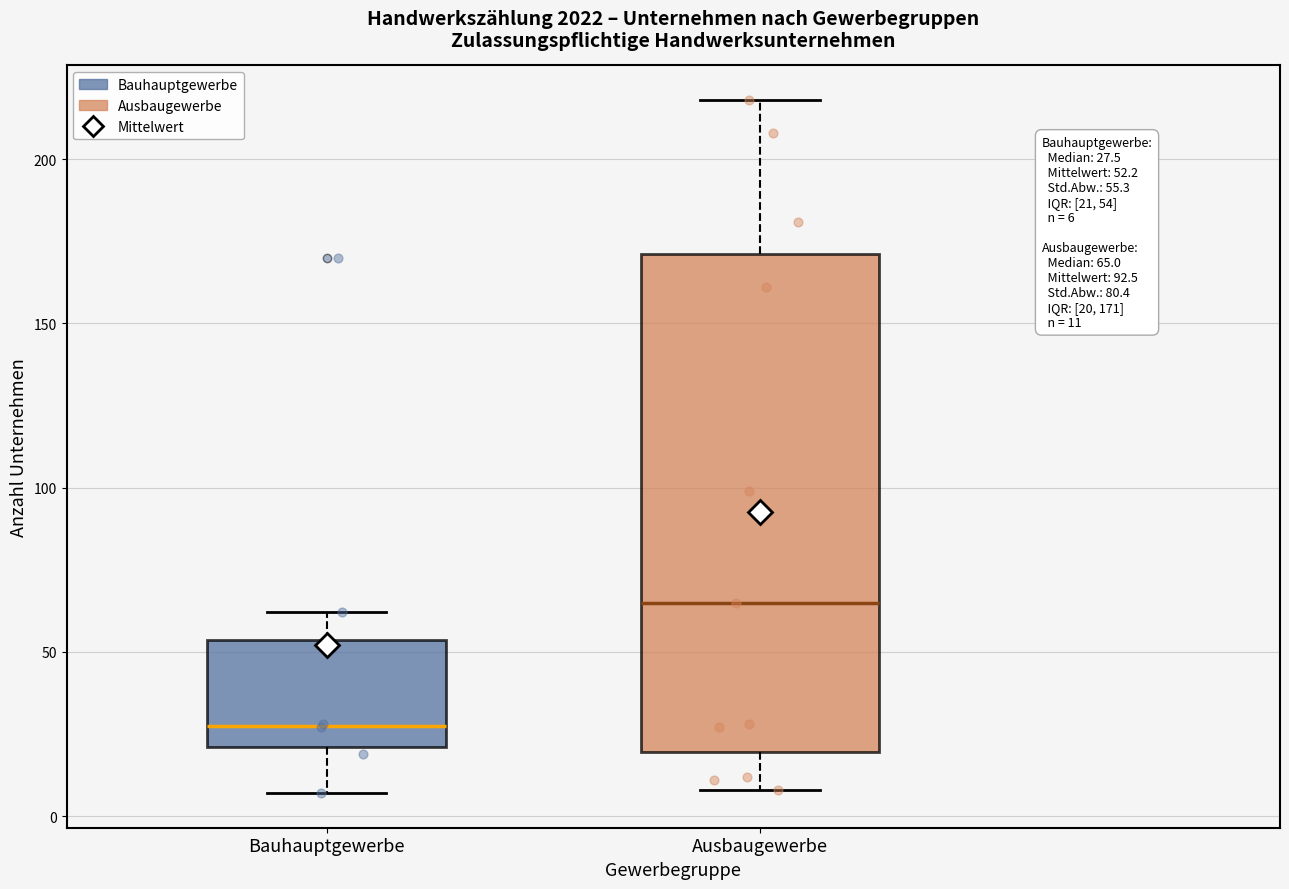

Which box has the lowest median line?

Bauhauptgewerbe